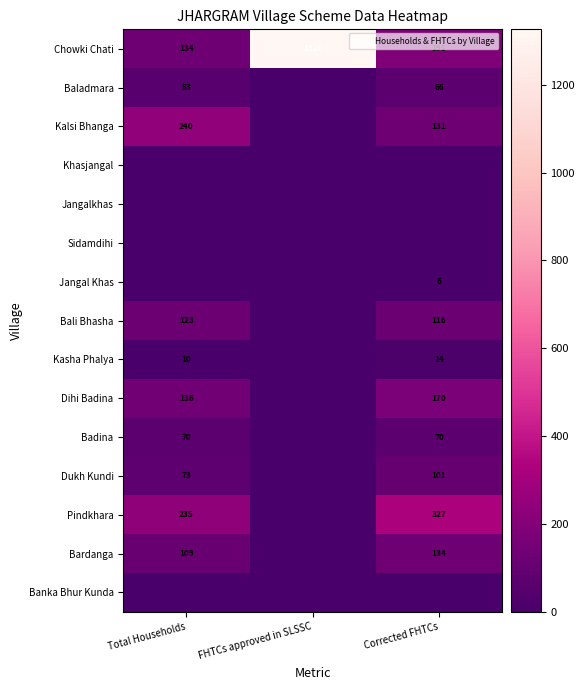

At which category does the chart reach its peak across all series?

FHTCs approved in SLSSC